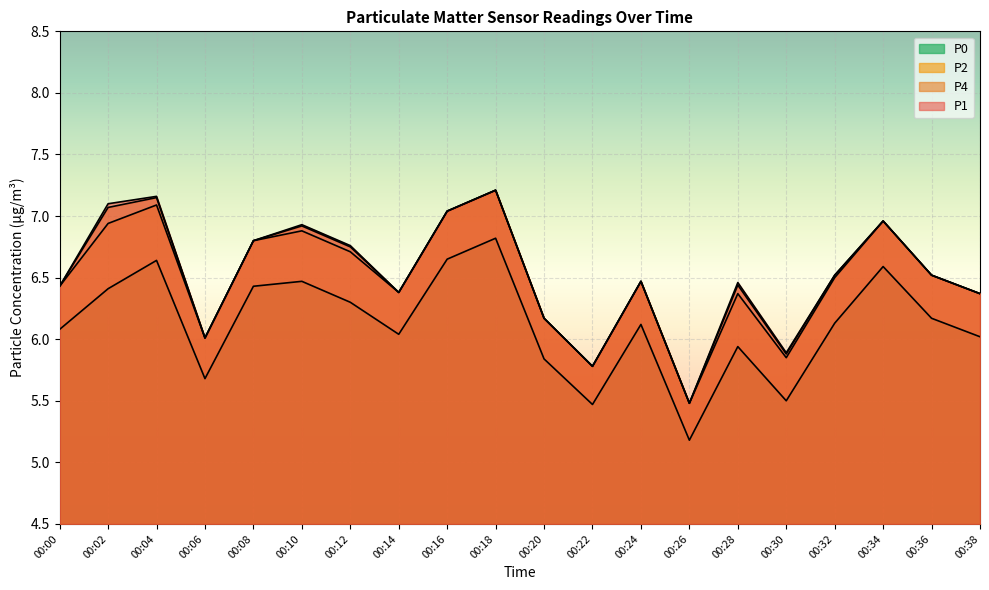

Rank the series at 00:20 from lowest to highest value.

P0, P1, P2, P4